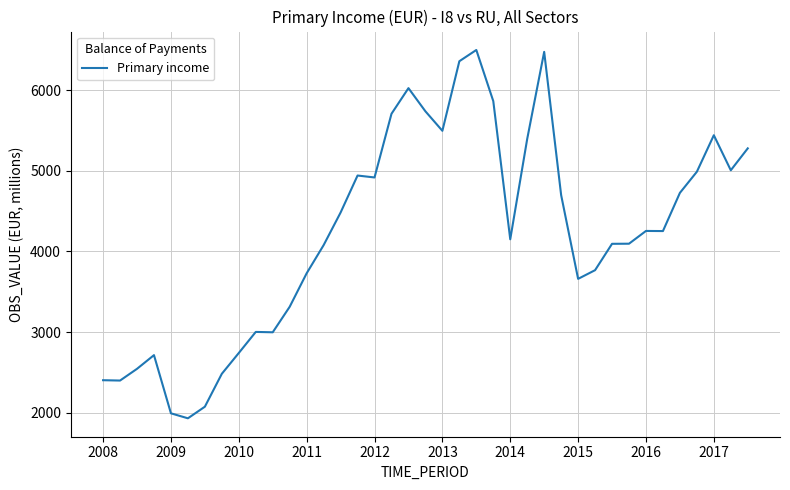

What is the difference between the maximum and minimum values?

4568.9